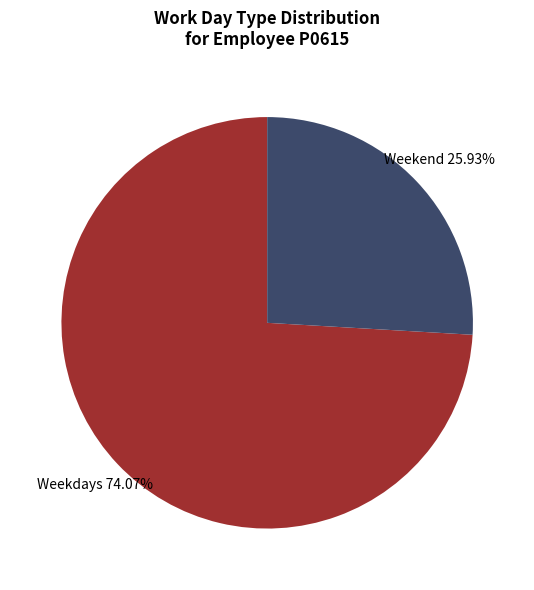

Which has a higher value, Weekend or Weekdays?

Weekdays